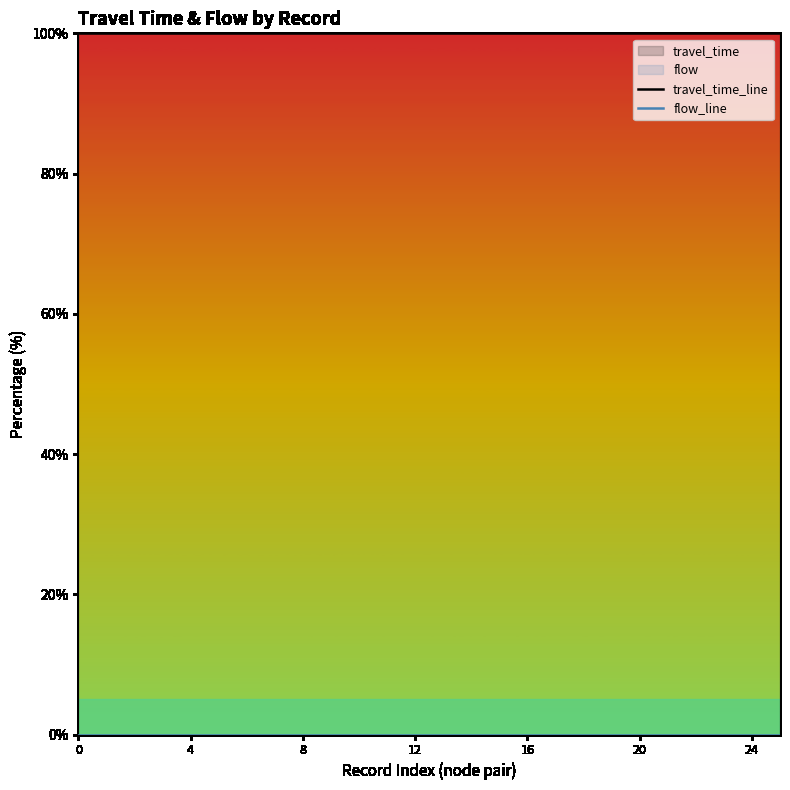

At how many categories does at least one series exceed 82?

26